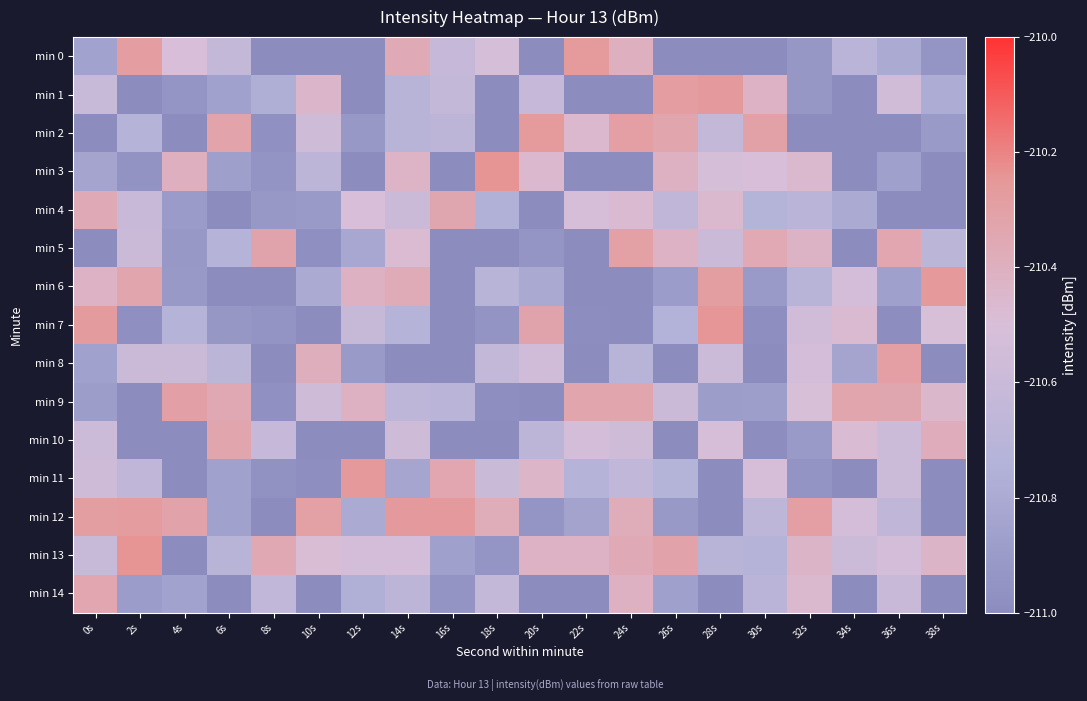

At how many categories does at least one series exceed -211?

20